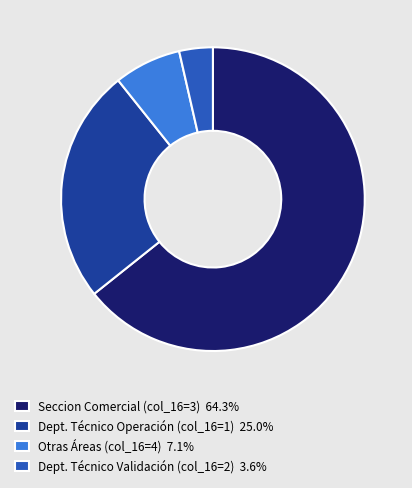

Does Seccion Comercial (col_16=3) 64.3% account for over 50% of the chart?

Yes